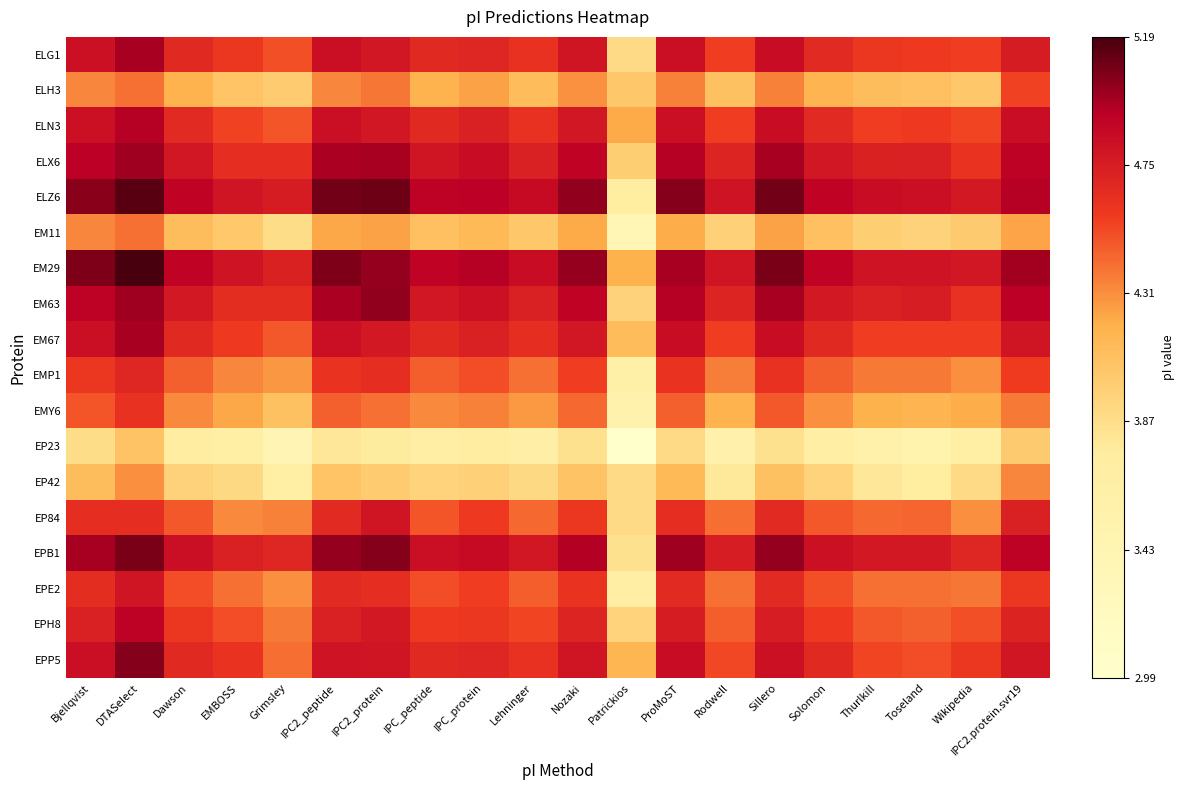

Which series has the largest total across all categories?

EM29